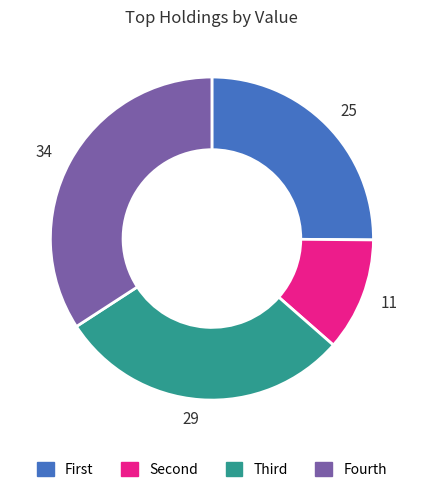

Count the number of slices in the pie.

4